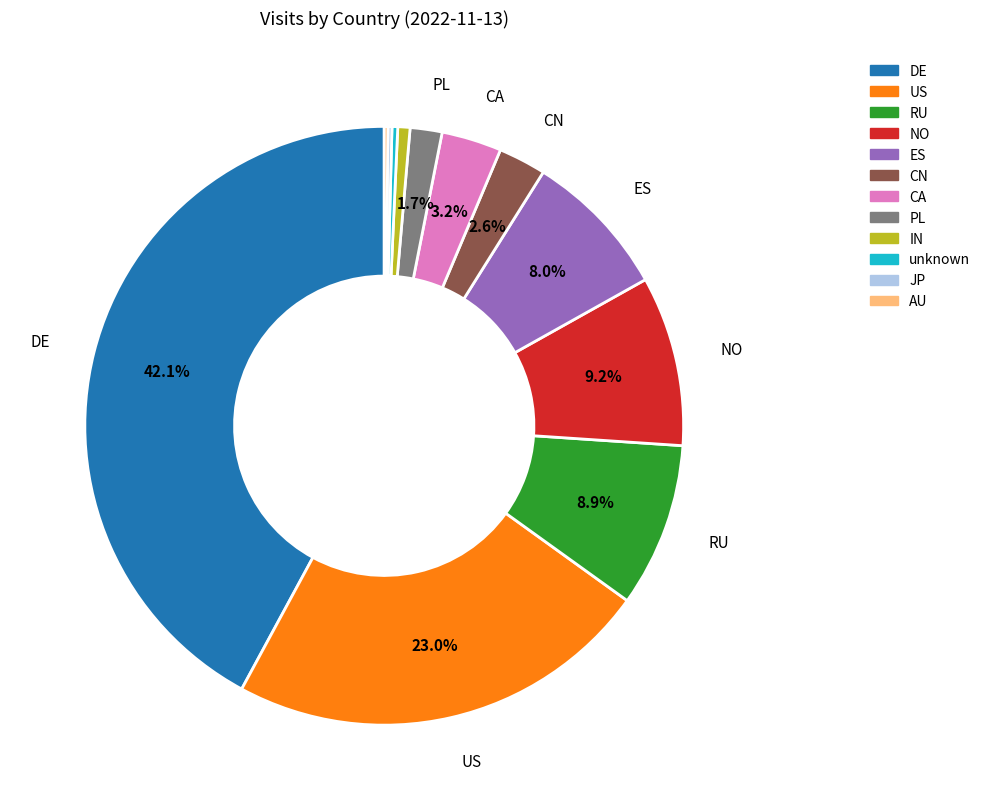

Between PL and CA, which is larger?

CA